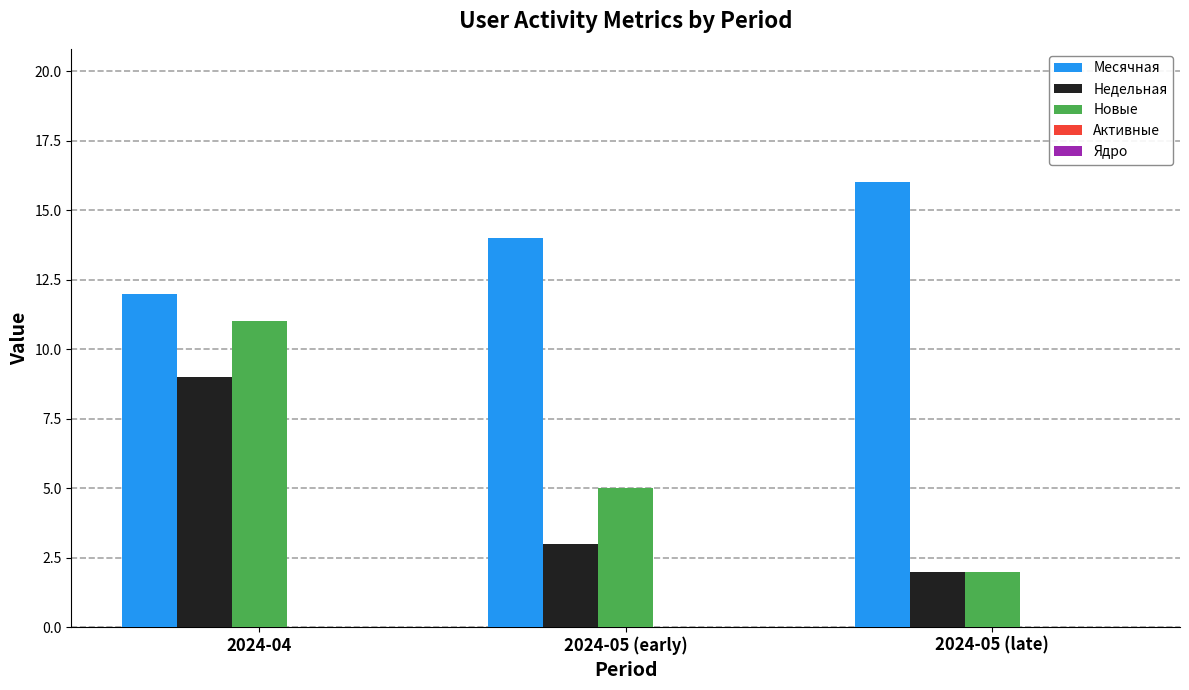

Rank the series at 2024-04 from lowest to highest value.

Недельная, Новые, Месячная